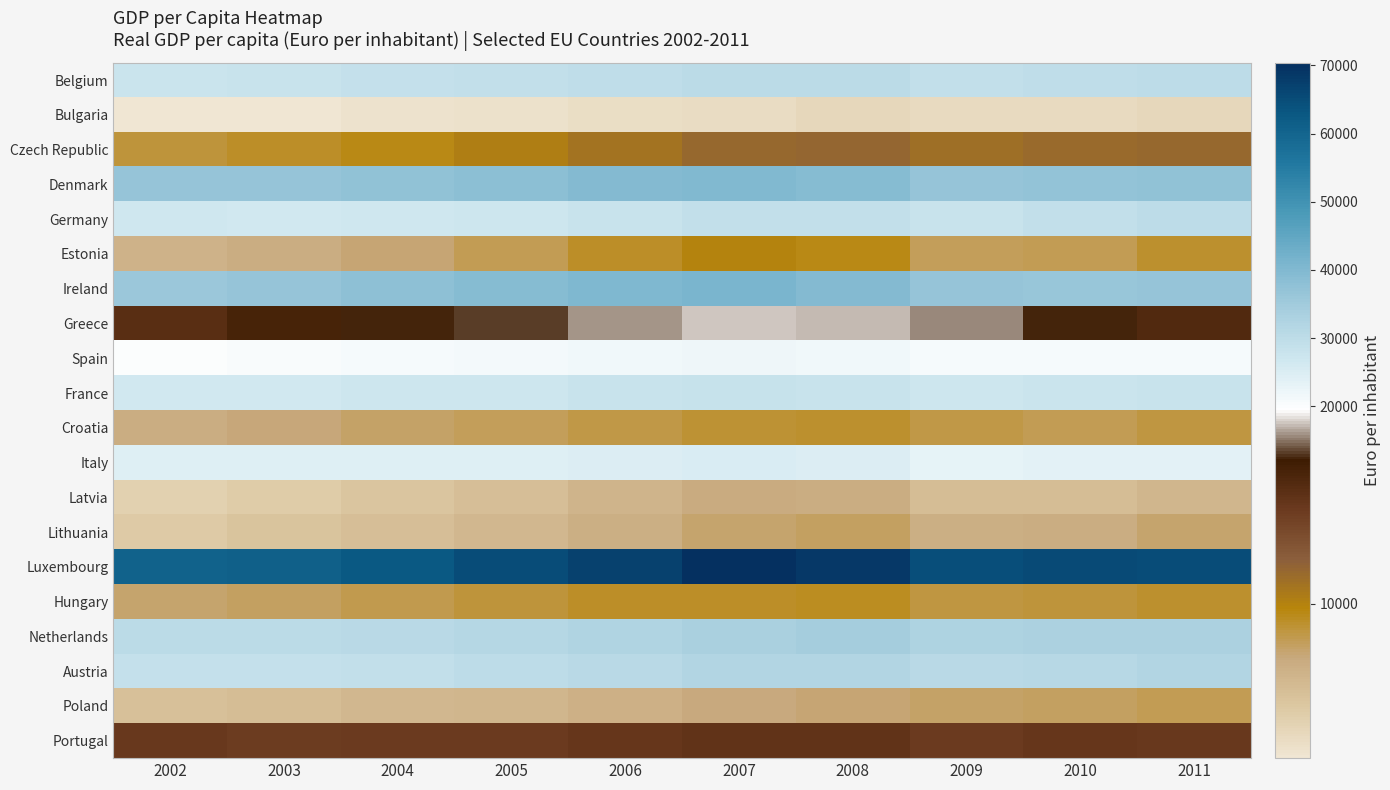

How many series are shown in this chart?

20